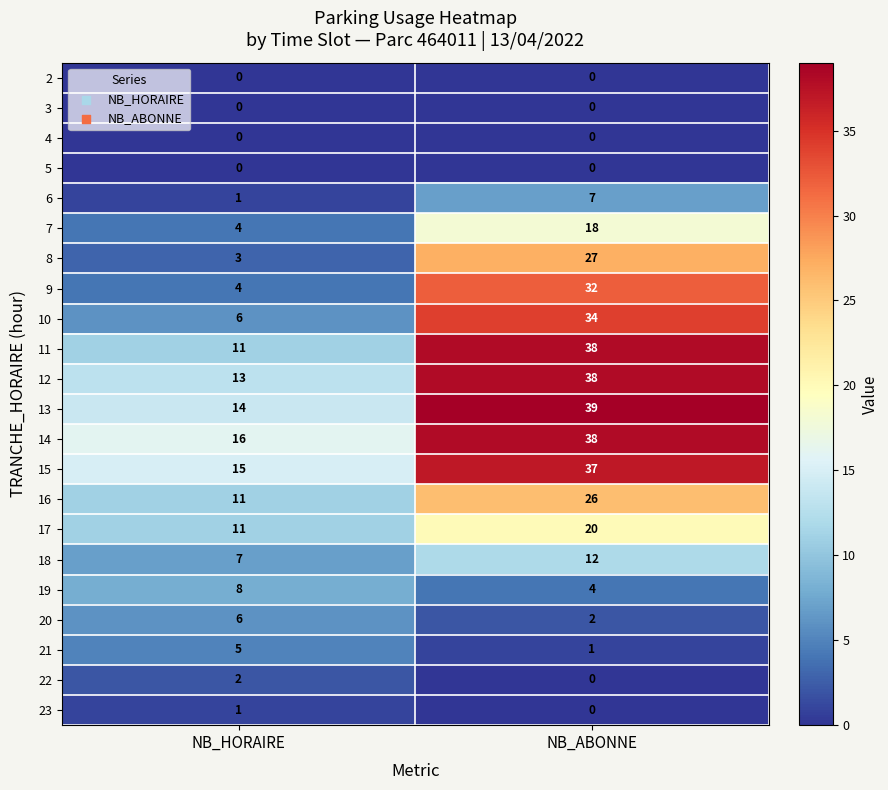

The 6 series shows 2 at NB_ABONNE. True or false?

False